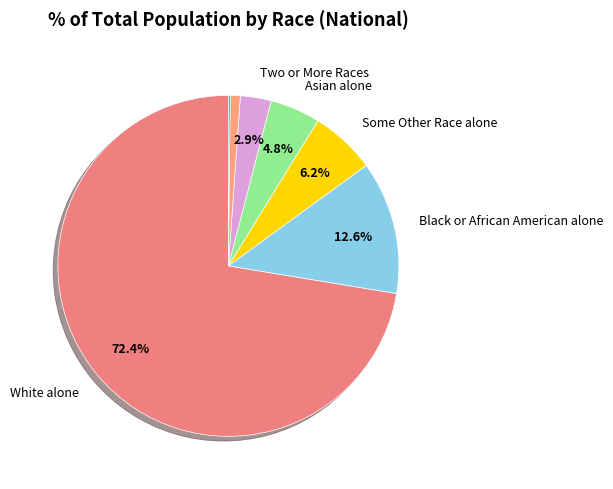

To the nearest percent, what is the difference between the largest and smallest slice percentages?

72%